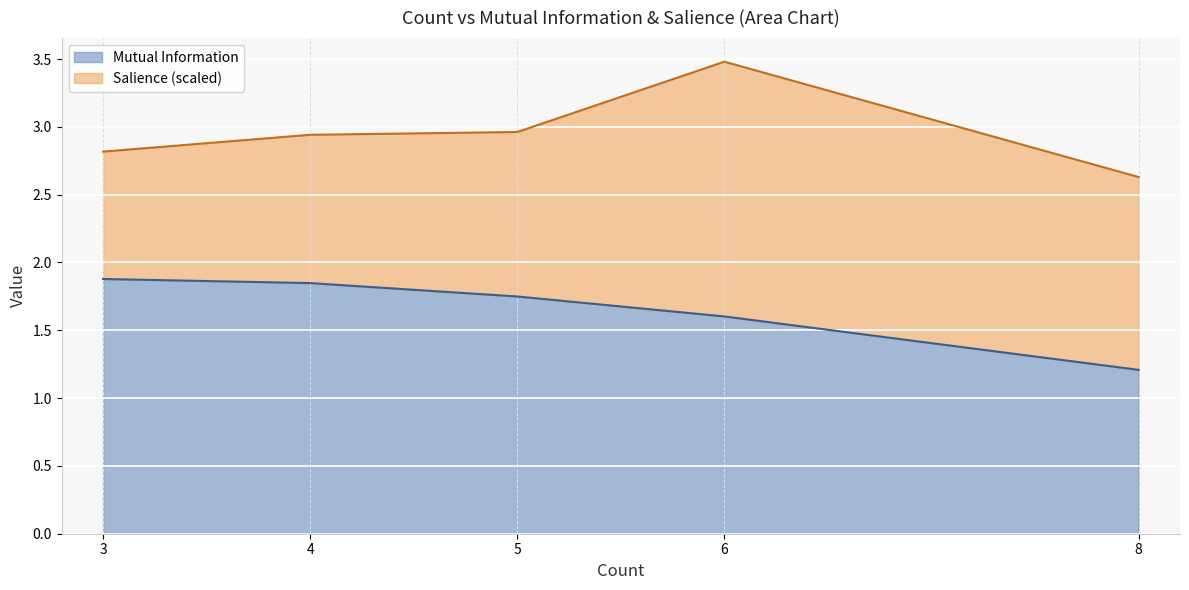

What is the difference between the second highest and second lowest values?

0.2